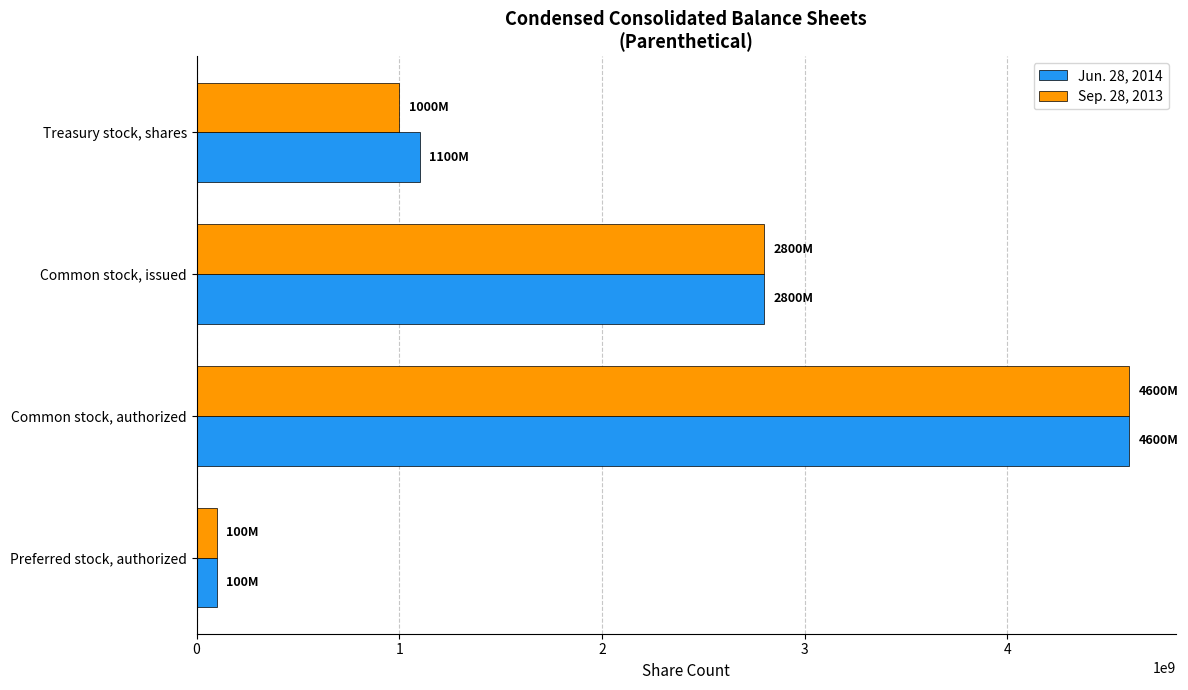

What is the sum of the Sep. 28, 2013 values at Common stock, authorized and Preferred stock, authorized?

4700000000